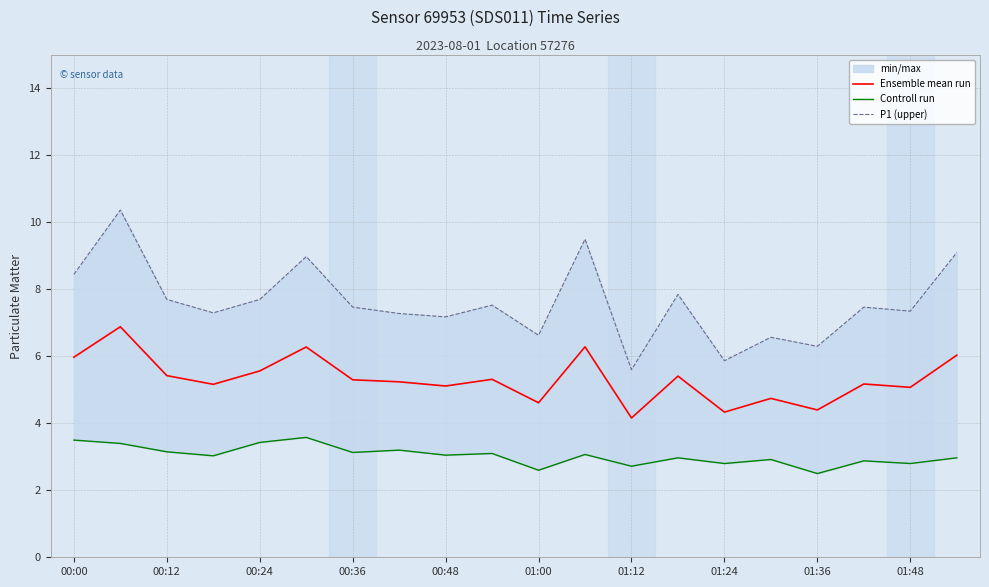

What is the minimum value for Ensemble mean run?

4.2